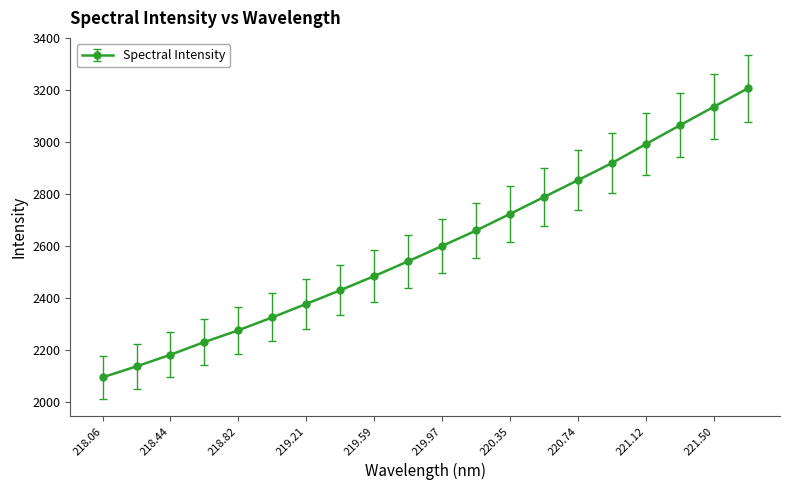

What is the minimum value shown in the chart?

2094.7